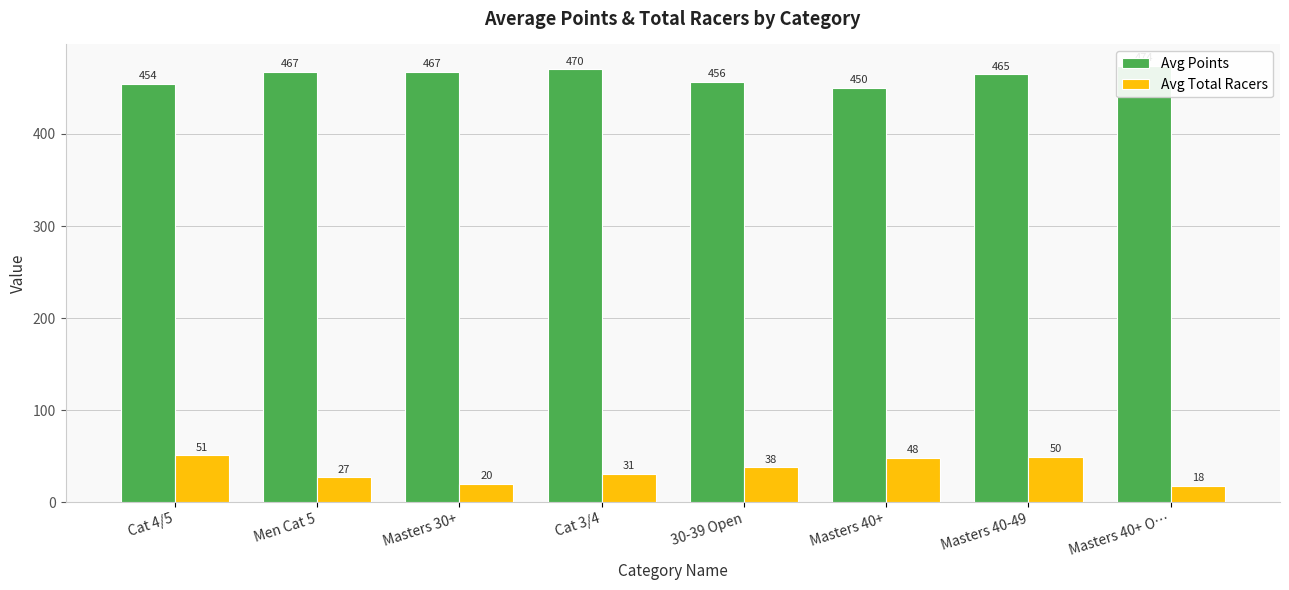

What is the total value across all series at Masters 30+?

487.5